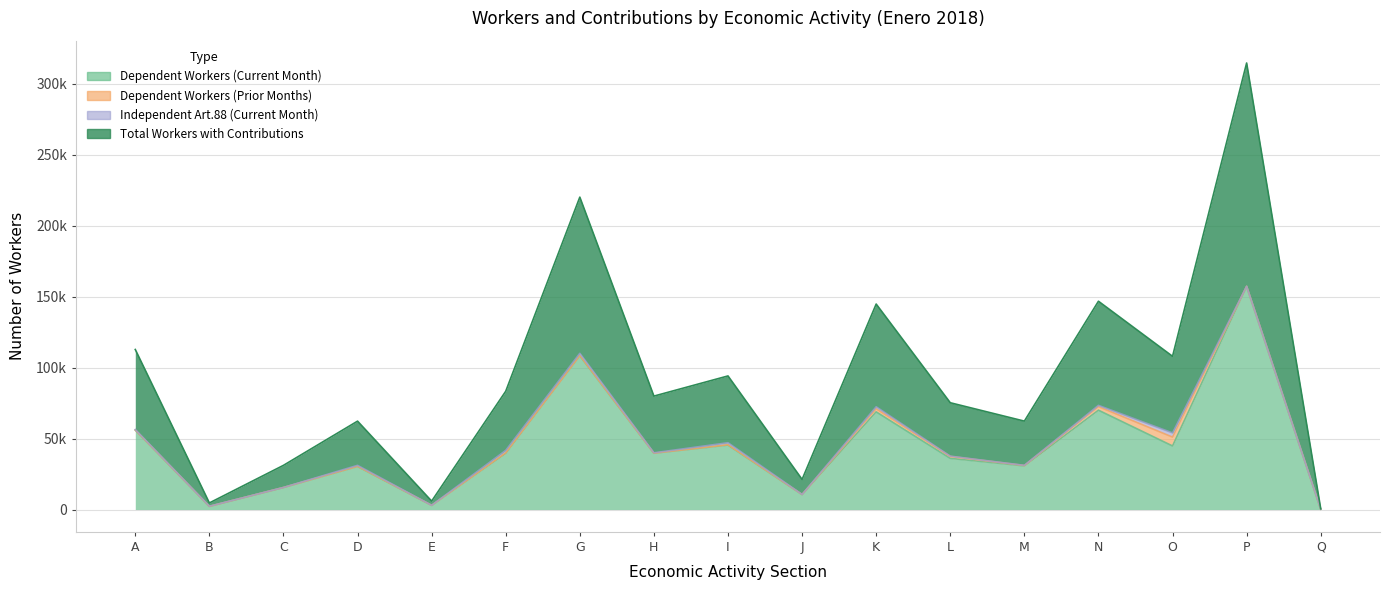

True or false: Total Workers with Contributions has more than 2 points higher than both neighbors.

True